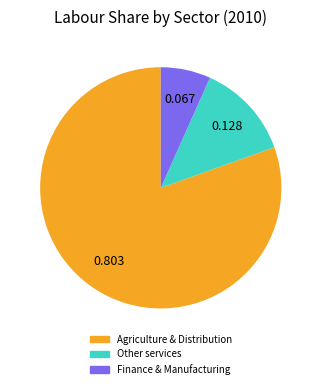

Is there a majority slice in this chart?

Yes